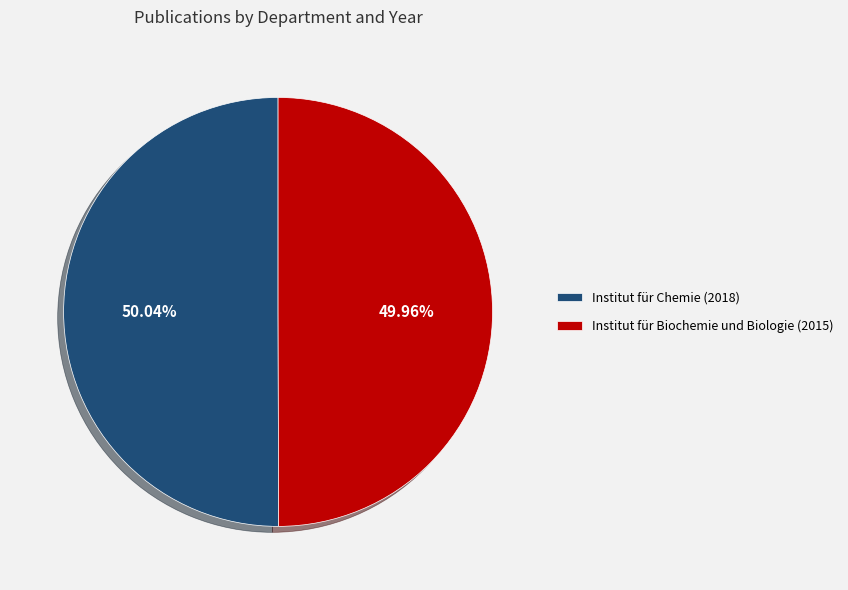

The Institut für Chemie (2018) slice represents 50% of the pie. True or false?

True